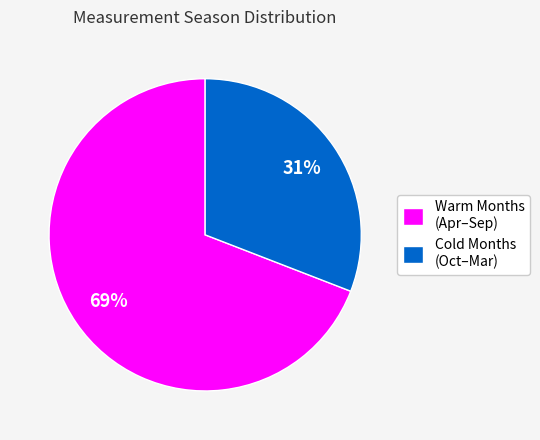

To the nearest percent, what portion does Warm Months (Apr–Sep) represent?

69%